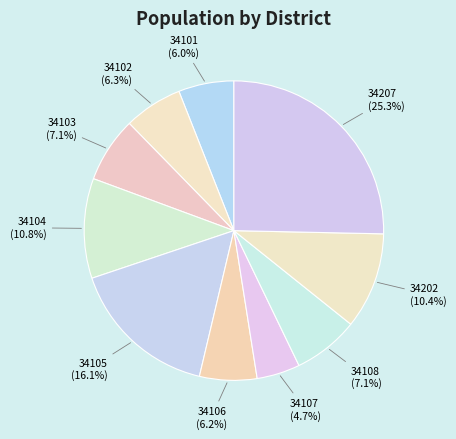

Is it true that 34104 is 11% of the pie?

True